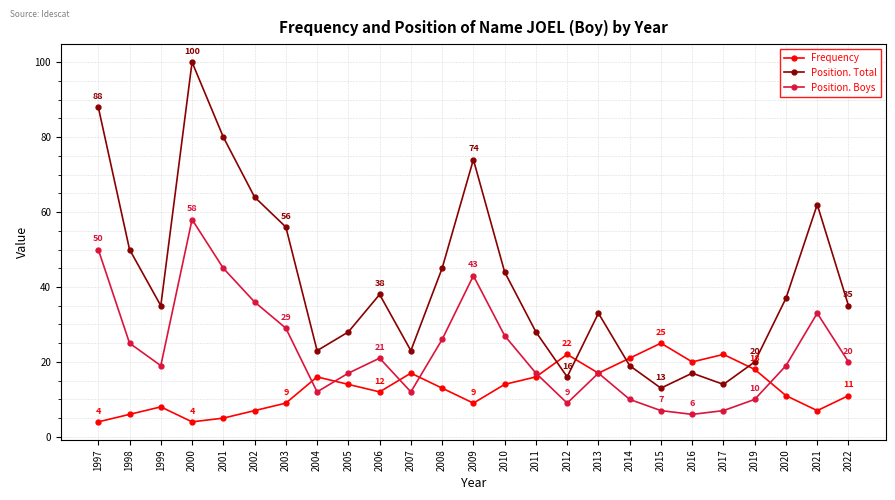

Reading left to right, list all the values displayed in this chart.

Frequency: 4	6	8	4	5	7	9	16	14	12	17	13	9	14	16	22	17	21	25	20	22	18	11	7	11
Position. Total: 88	50	35	100	80	64	56	23	28	38	23	45	74	44	28	16	33	19	13	17	14	20	37	62	35
Position. Boys: 50	25	19	58	45	36	29	12	17	21	12	26	43	27	17	9	17	10	7	6	7	10	19	33	20